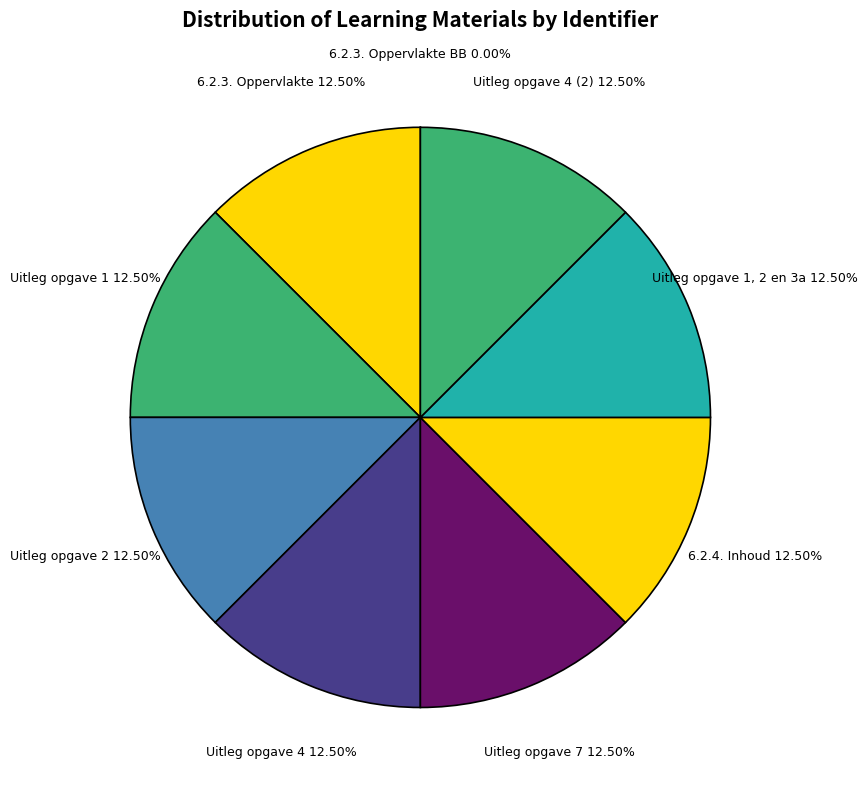

Does Uitleg opgave 4 represent more than half of the total?

No